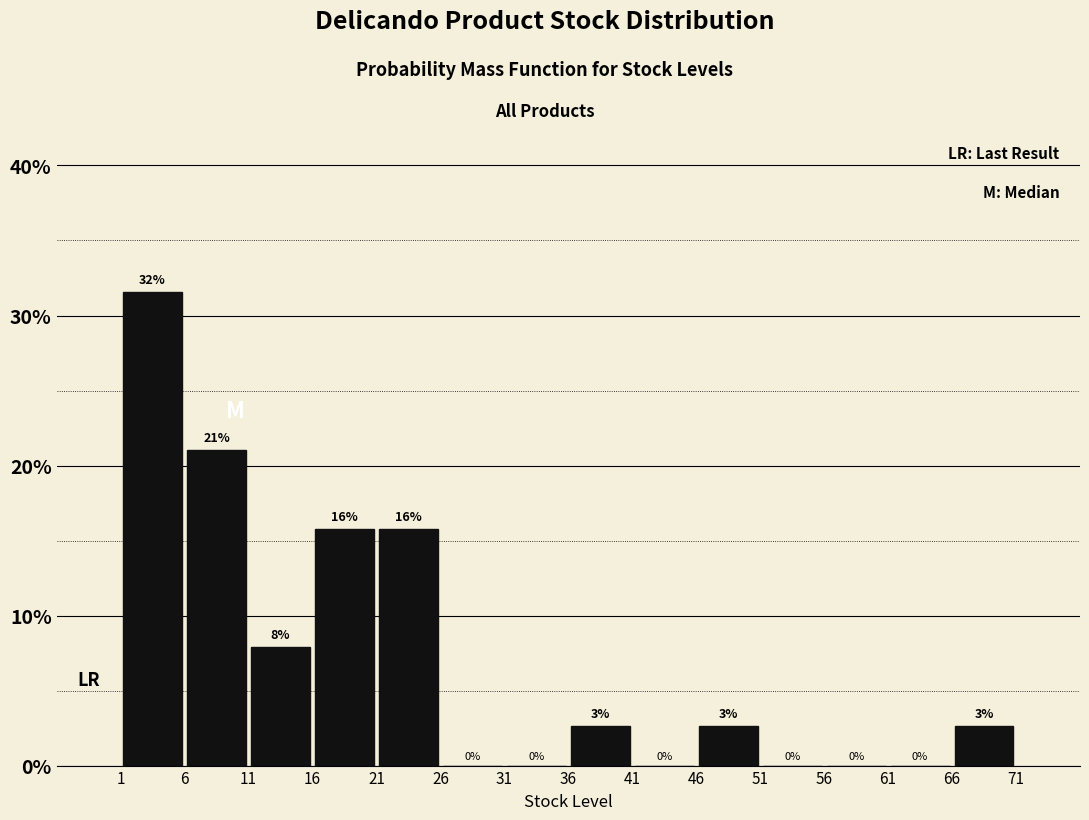

Over which range of the x-axis is the bar tallest?

1 to 6